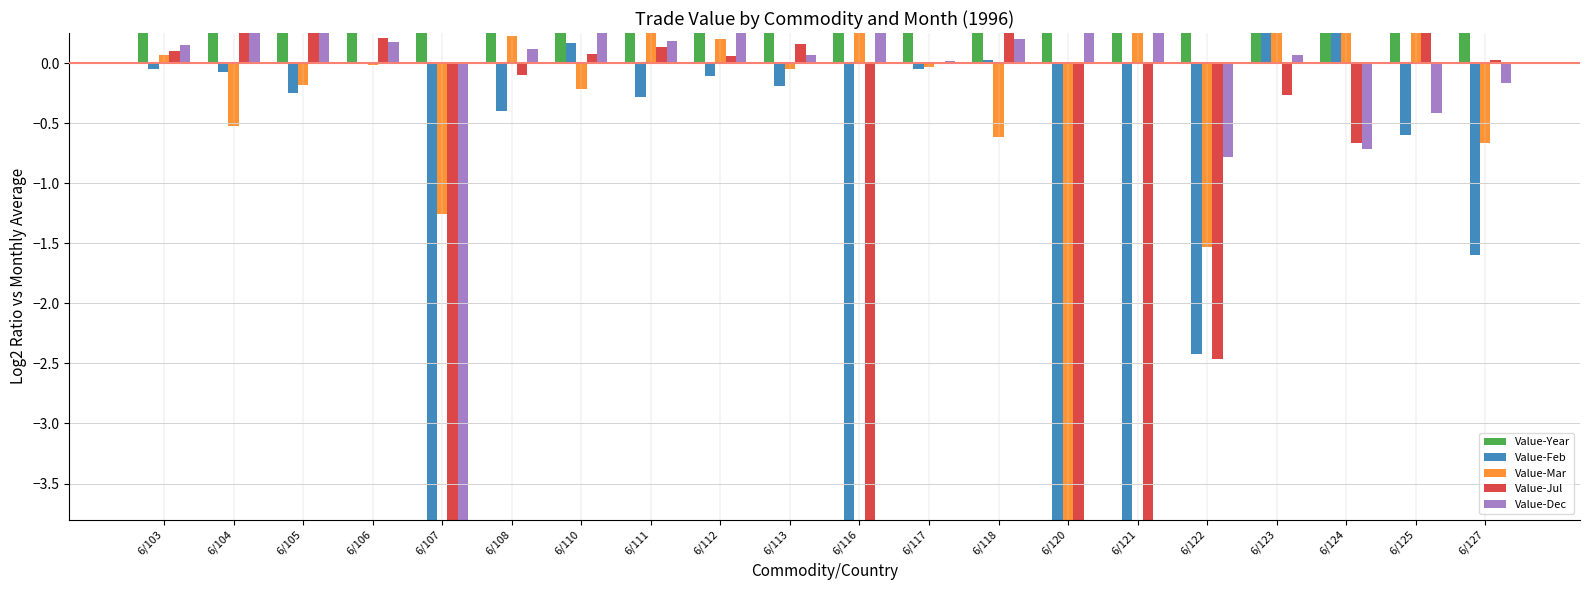

The value of Value-Dec at 6/103 is 0.1. True or false?

True